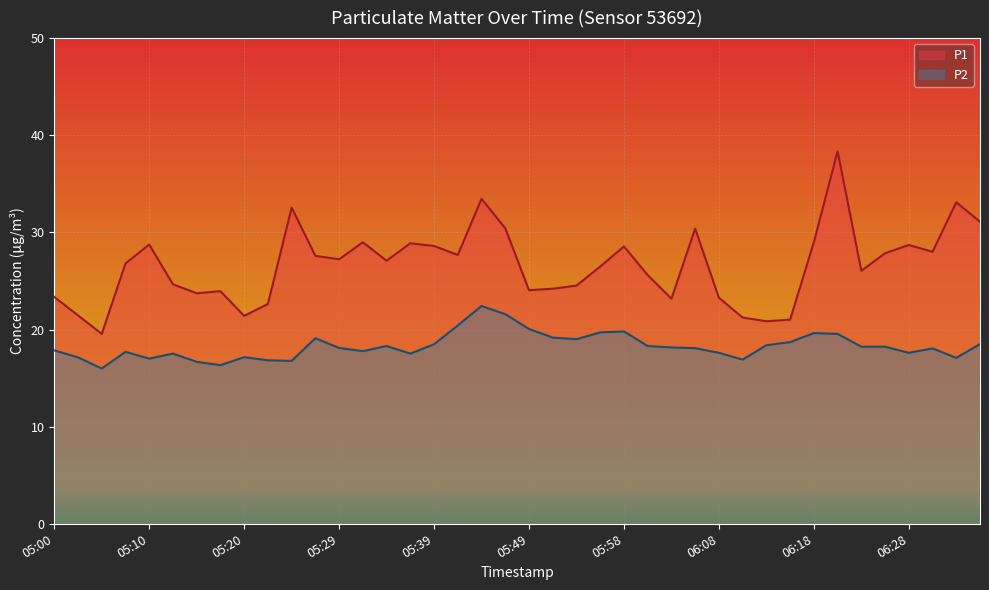

Which category has the highest value across all series?

06:20